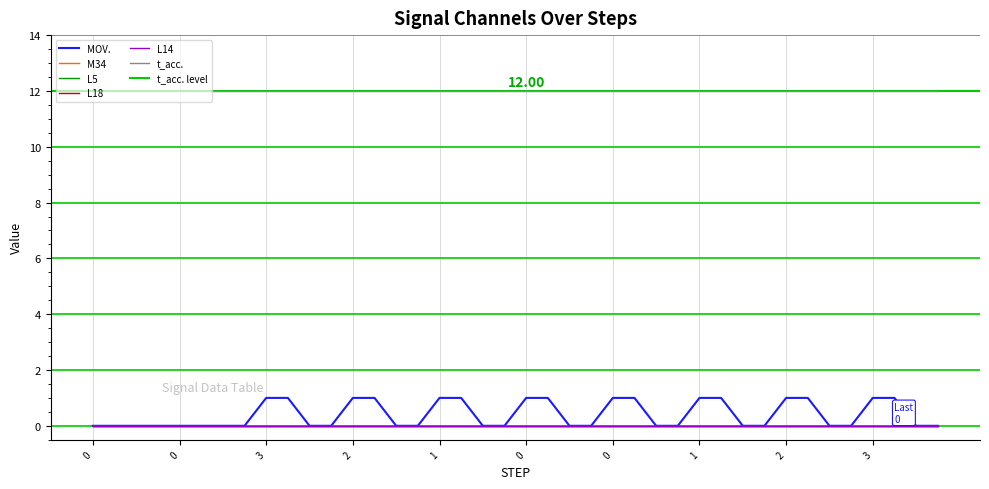

Is it true that t_acc. equals 17 at 3?

False